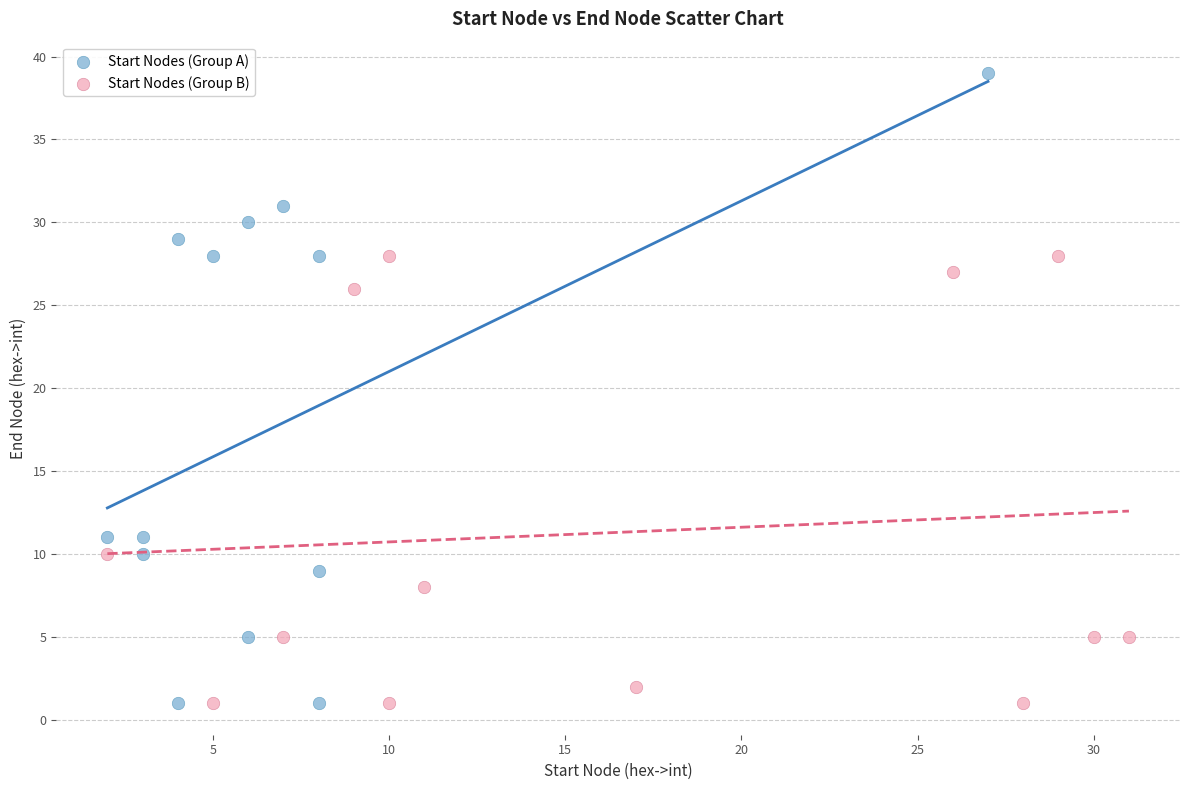

Which series contains the highest Y value?

Start Nodes (Group A)